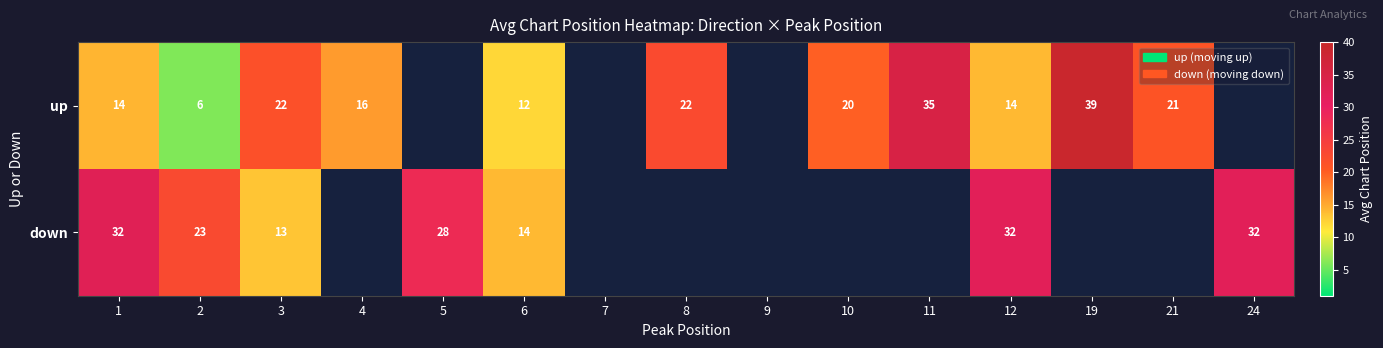

Is the value of up at 11 greater than the value of down at 2?

Yes